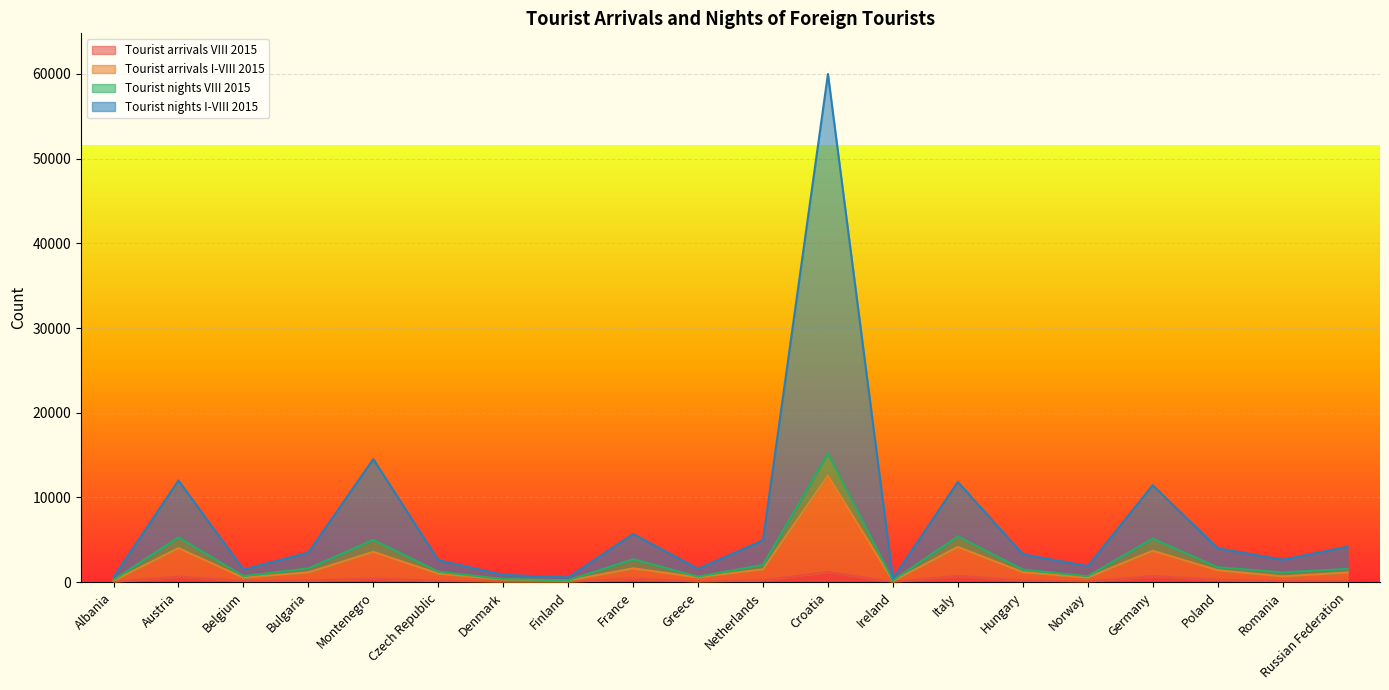

In Tourist arrivals I-VIII 2015, how many points are higher than both neighbors (excluding endpoints)?

6